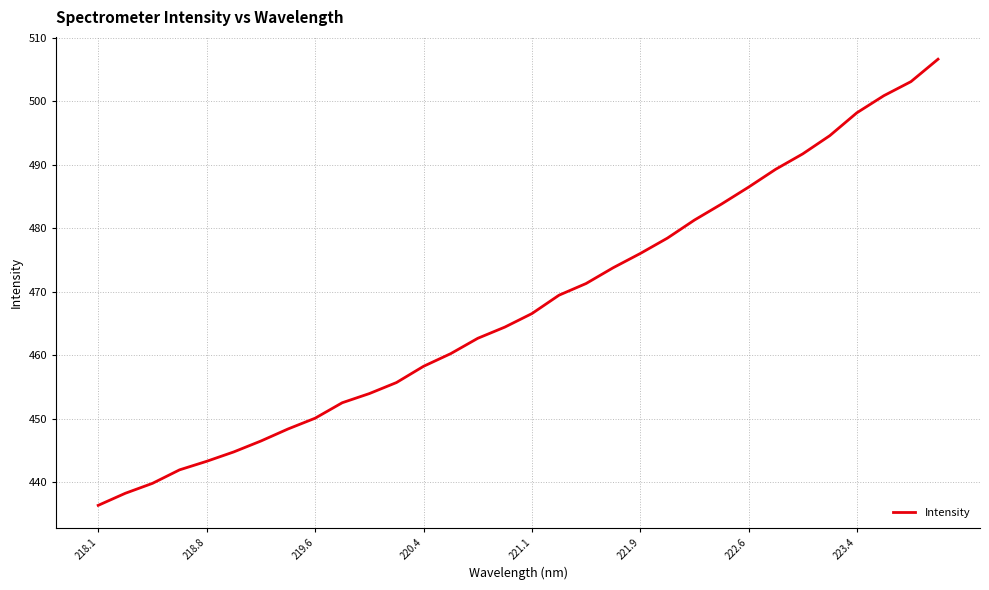

What is the minimum value shown in the chart?

436.4